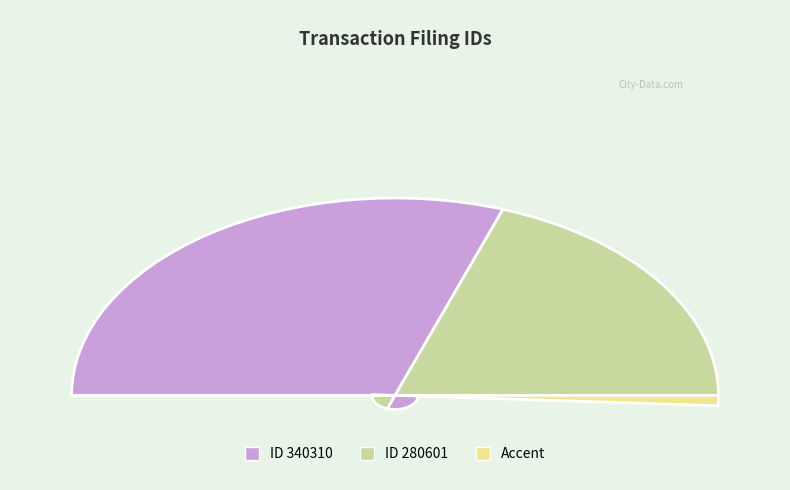

True or false: 340310 accounts for 69% of the total.

False